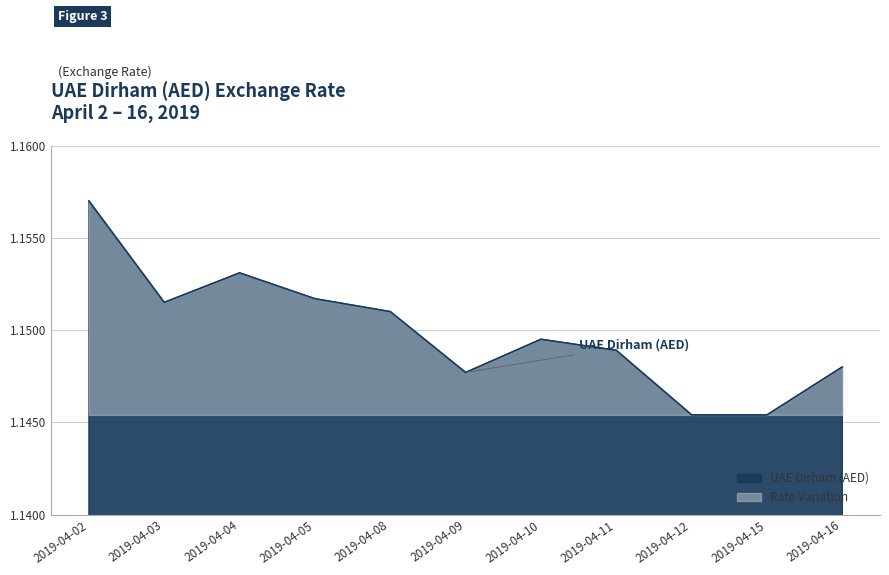

How many values are between 1 and 2?

11